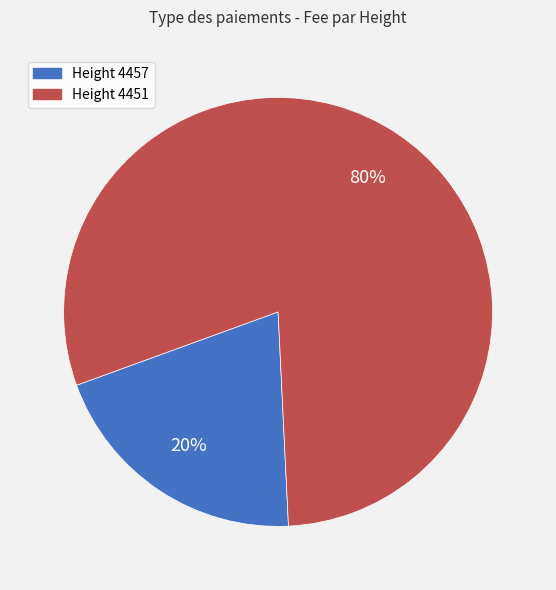

Is the sum of Height 4451 and Height 4457 greater than half?

Yes